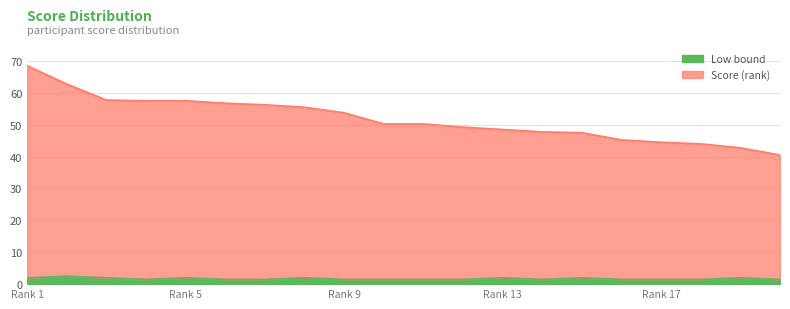

True or false: Score (rank) and Low bound cross at least once.

False